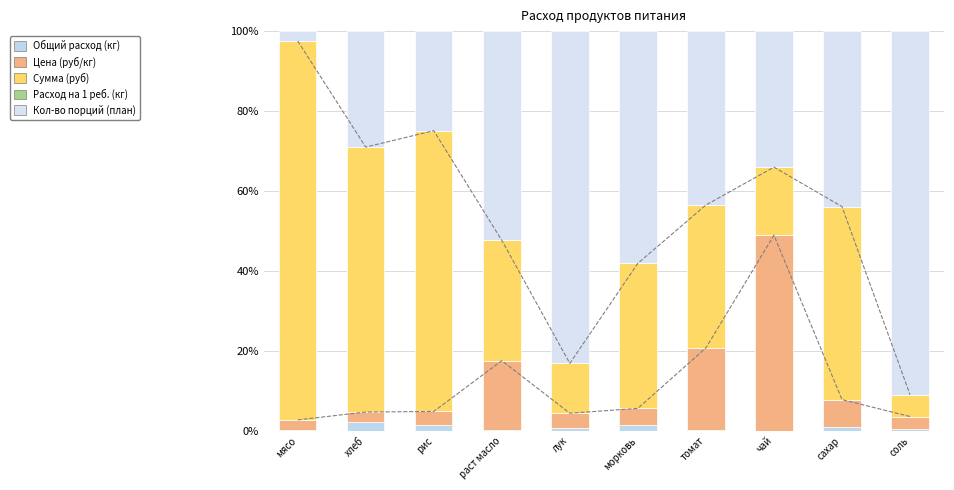

What are all the series names shown in the legend?

Общий расход (кг), Цена (руб/кг), Сумма (руб), Расход на 1 реб. (кг), Кол-во порций (план)